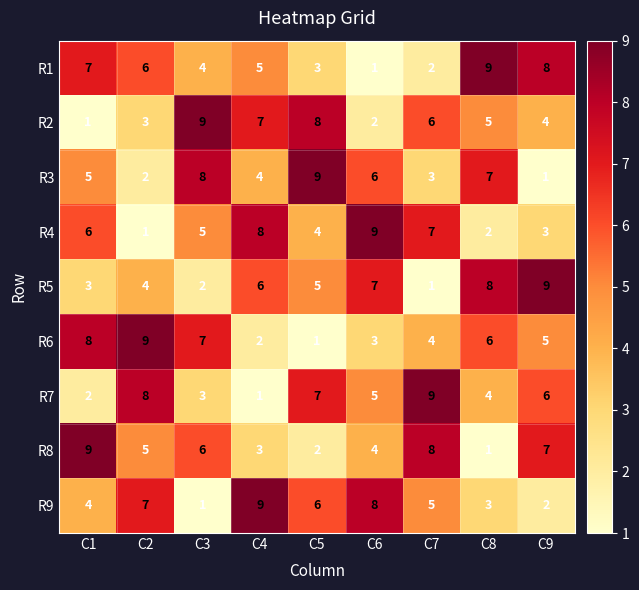

Which series changed the most between C3 and C8?

R5